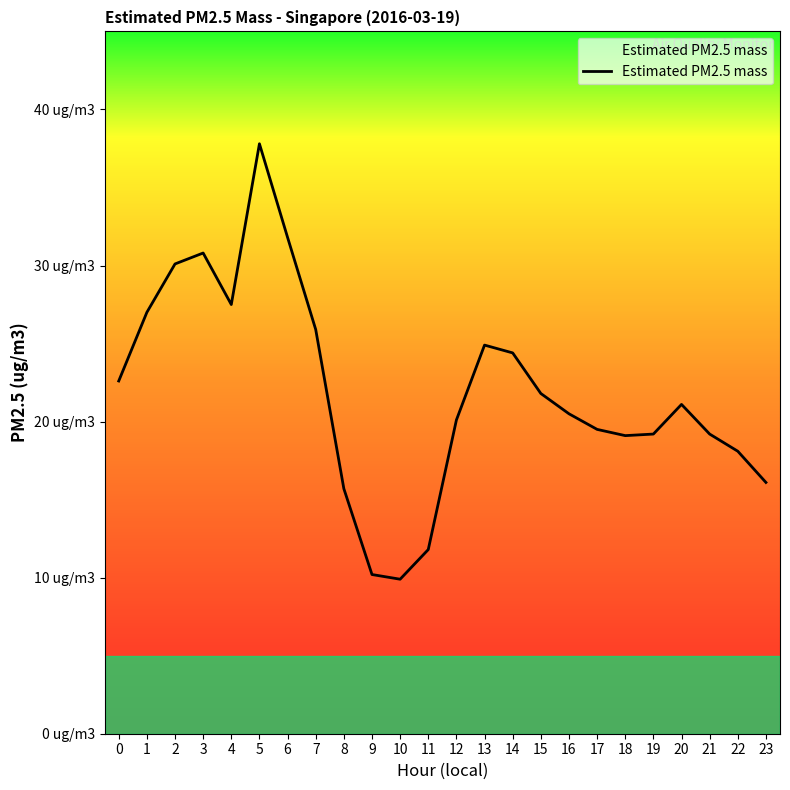

Does the chart have visible grid lines?

No